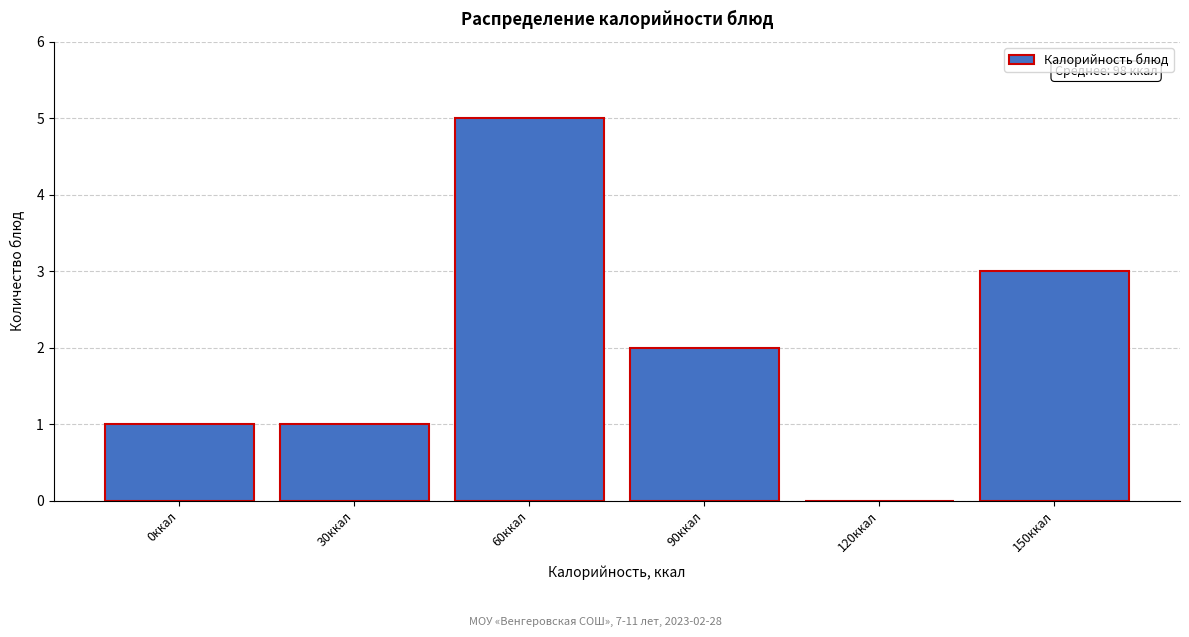

Reading left to right, extract all data points from this chart.

0ккал=1	30ккал=1	60ккал=5	90ккал=2	120ккал=0	150ккал=3